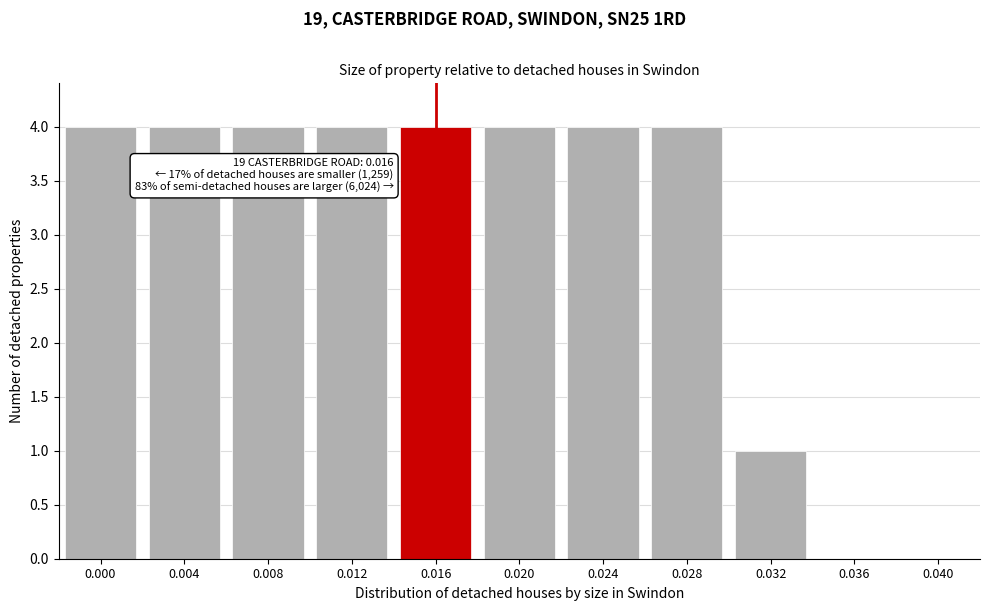

Reading left to right, list all the values displayed in this chart.

0.000=4	0.004=4	0.008=4	0.012=4	0.016=4	0.020=4	0.024=4	0.028=4	0.032=1	0.036=0	0.040=0